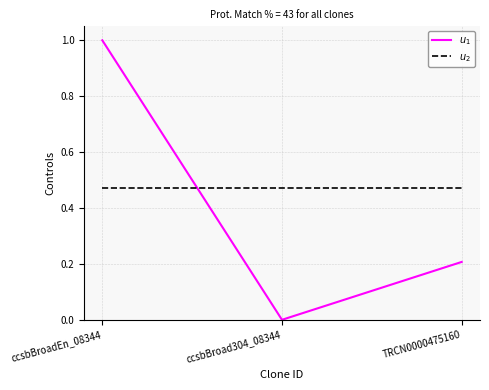

How many positive values does the $u_1$ series have?

2